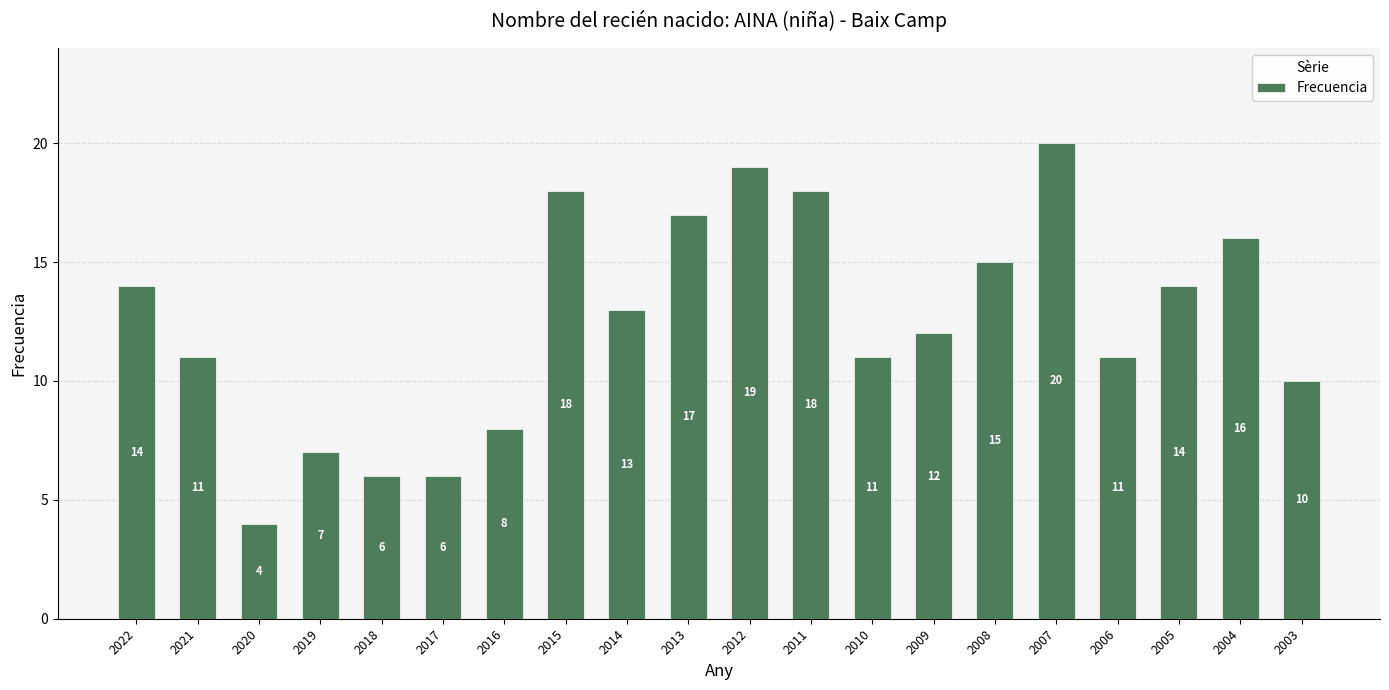

Which category has the highest value across all series?

2007